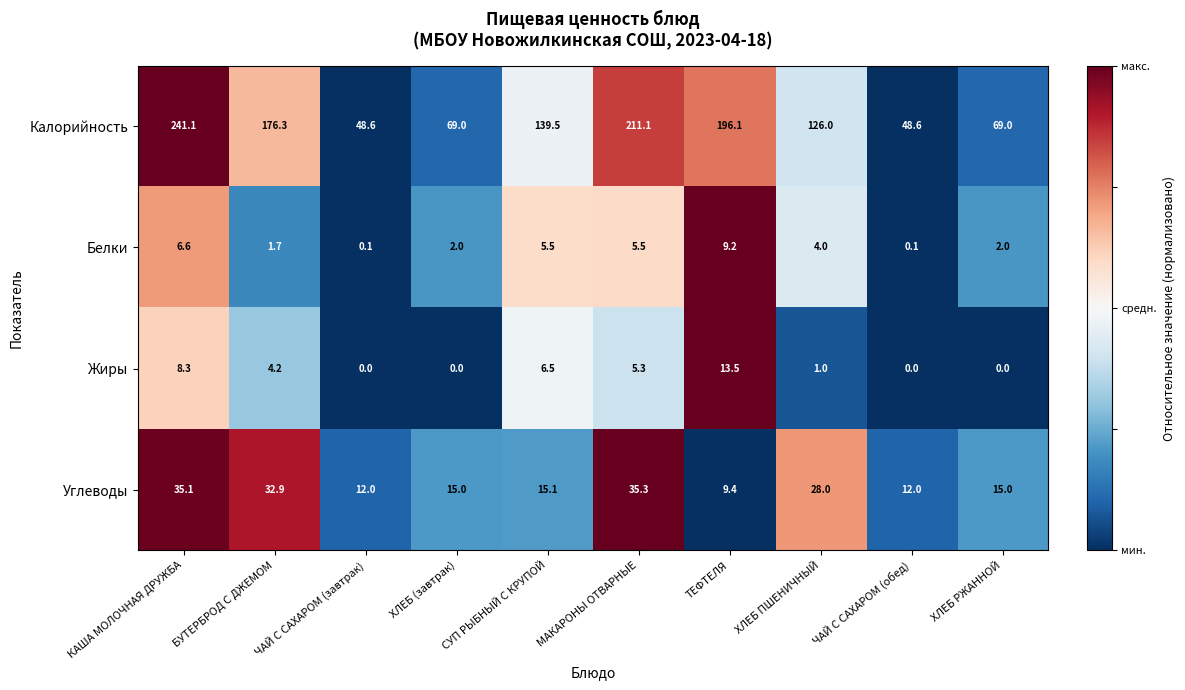

What is the average value of the Углеводы series?

21.0